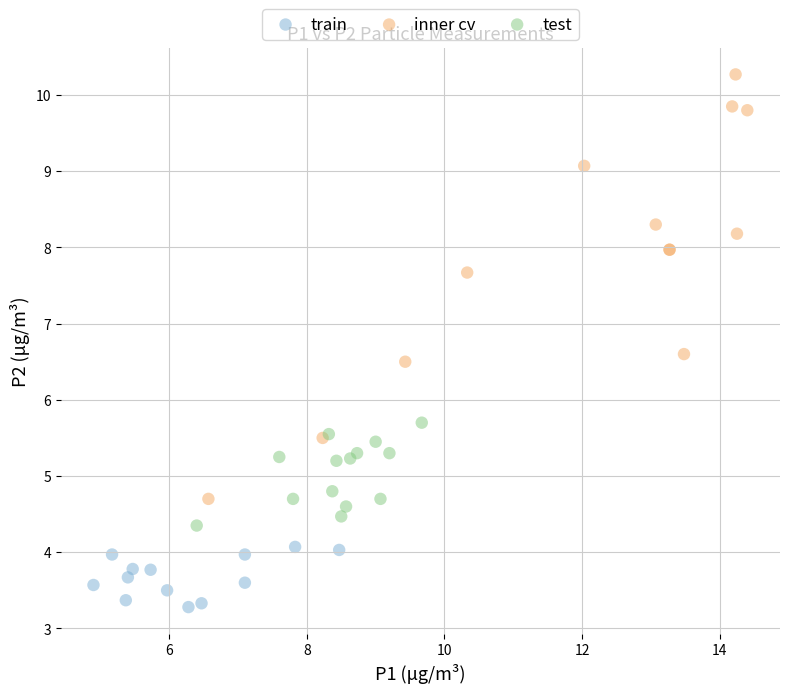

Which series has the largest Y range (max minus min)?

inner cv